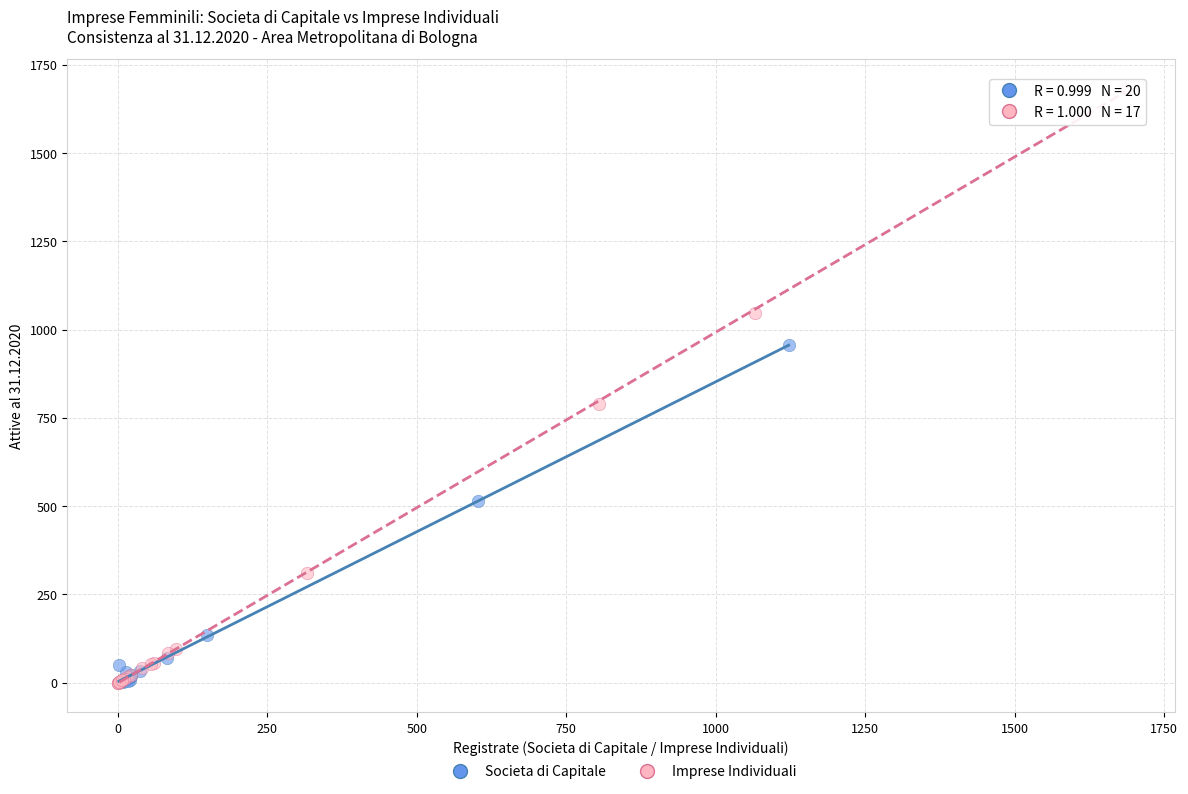

Which series reaches the maximum Y coordinate?

Imprese Individuali